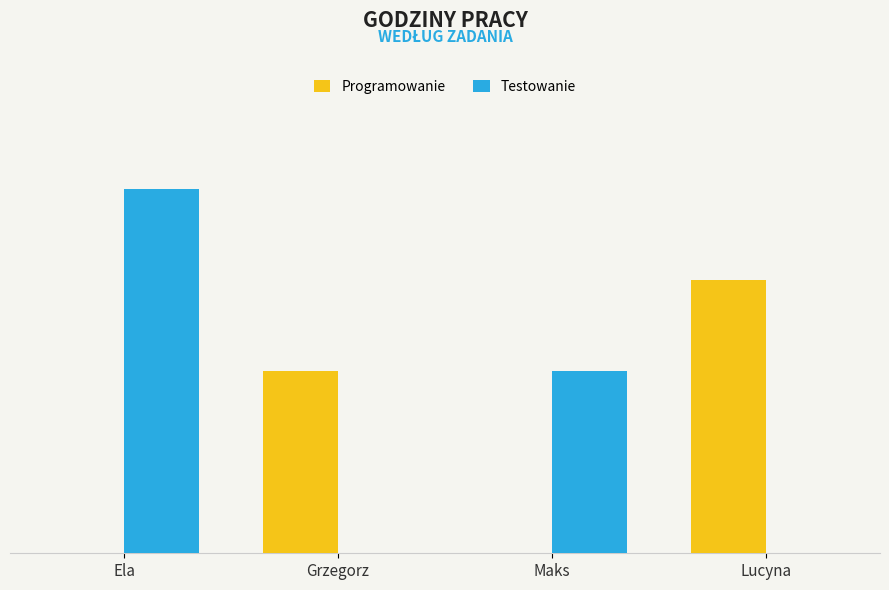

Are the bars horizontal?

No